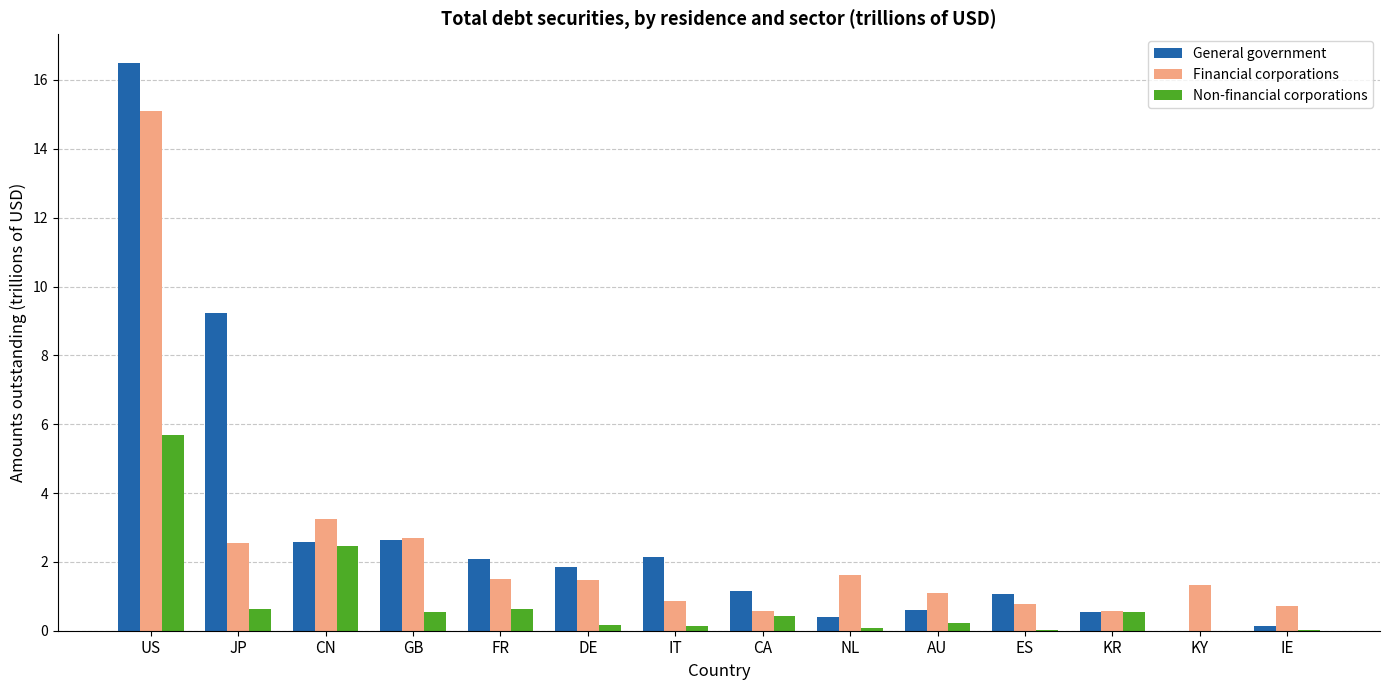

Are the bars horizontal?

No